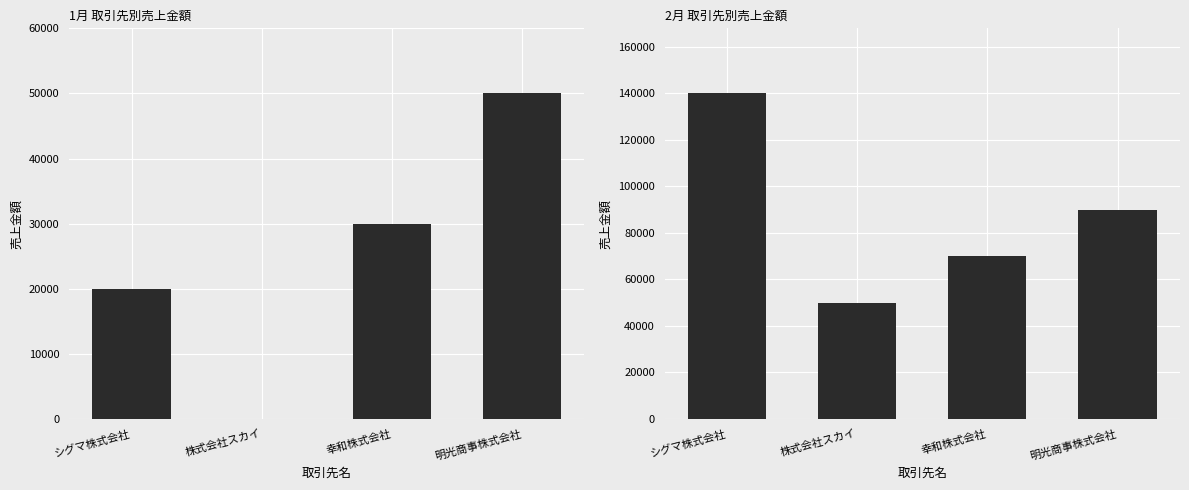

What is the difference between the 2月 values at 株式会社スカイ and 幸和株式会社?

20000